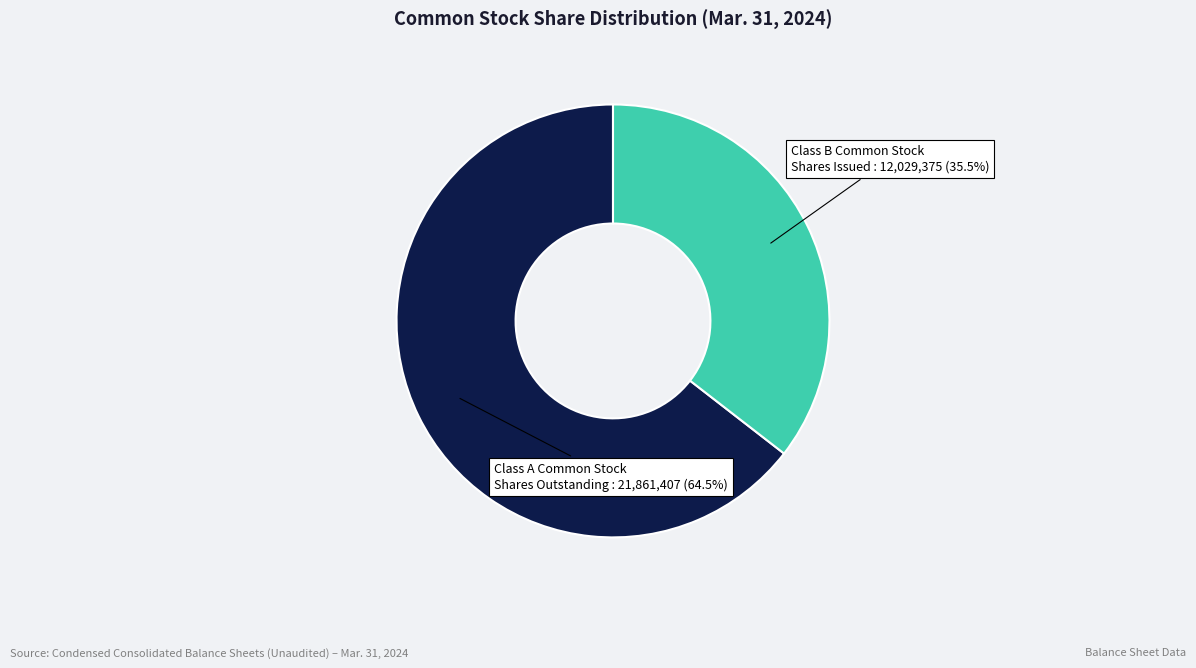

Is there a majority slice in this chart?

Yes